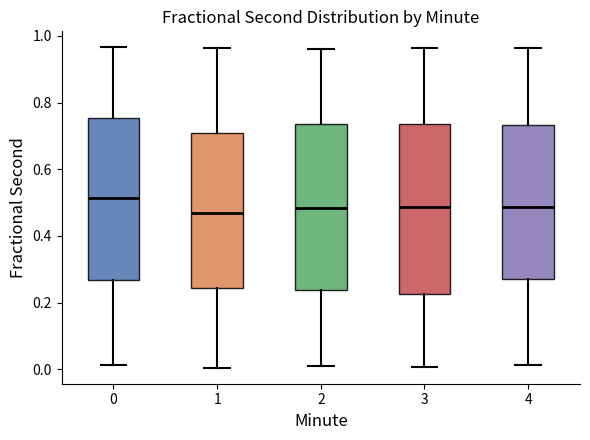

Reading left to right, read every box against the y-axis: the position of its median line, the range the box covers, and the ends of its whiskers. The values are not printed on the chart, so give them approximately, as read against the axis.

0: median 0.52, box 0.26 to 0.76, whiskers 0.02 to 0.96
1: median 0.46, box 0.24 to 0.72, whiskers 0.00 to 0.96
2: median 0.48, box 0.24 to 0.74, whiskers 0.02 to 0.96
3: median 0.48, box 0.22 to 0.74, whiskers 0.00 to 0.96
4: median 0.48, box 0.28 to 0.74, whiskers 0.02 to 0.96